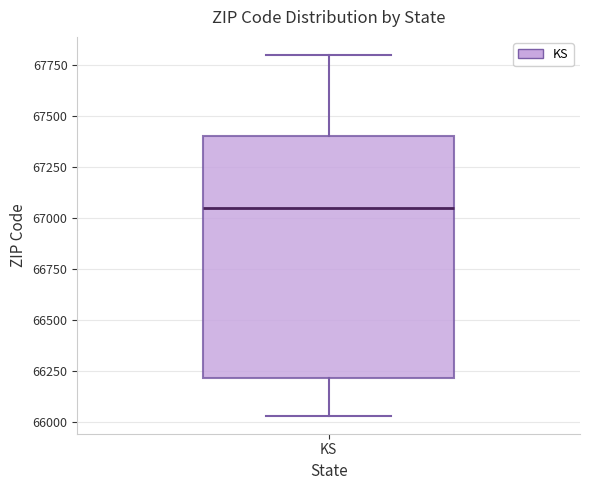

Transcribe this box plot: give where the median line is, the range the box spans, and where the two whiskers end, as read against the y-axis. The values are not printed on the chart, so give them approximately, as read against the axis.

median 67050, box 66200 to 67400, whiskers 66050 to 67800